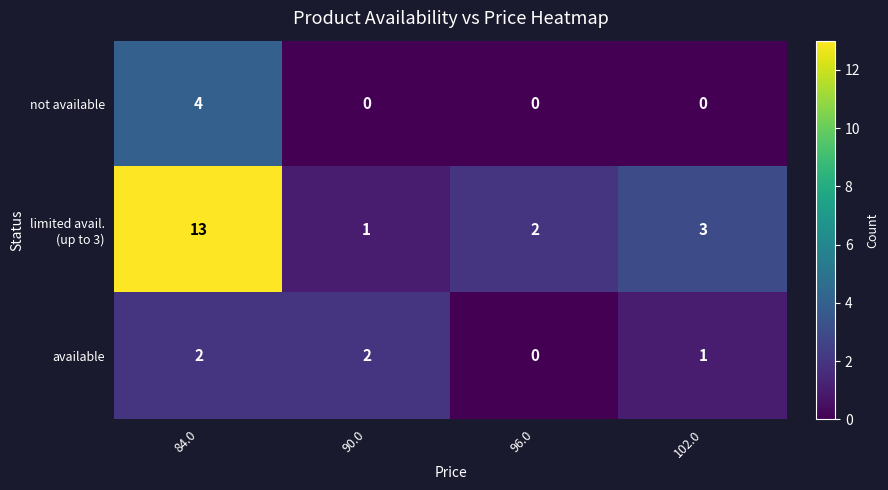

Where is available nearest to the value 1?

102.0